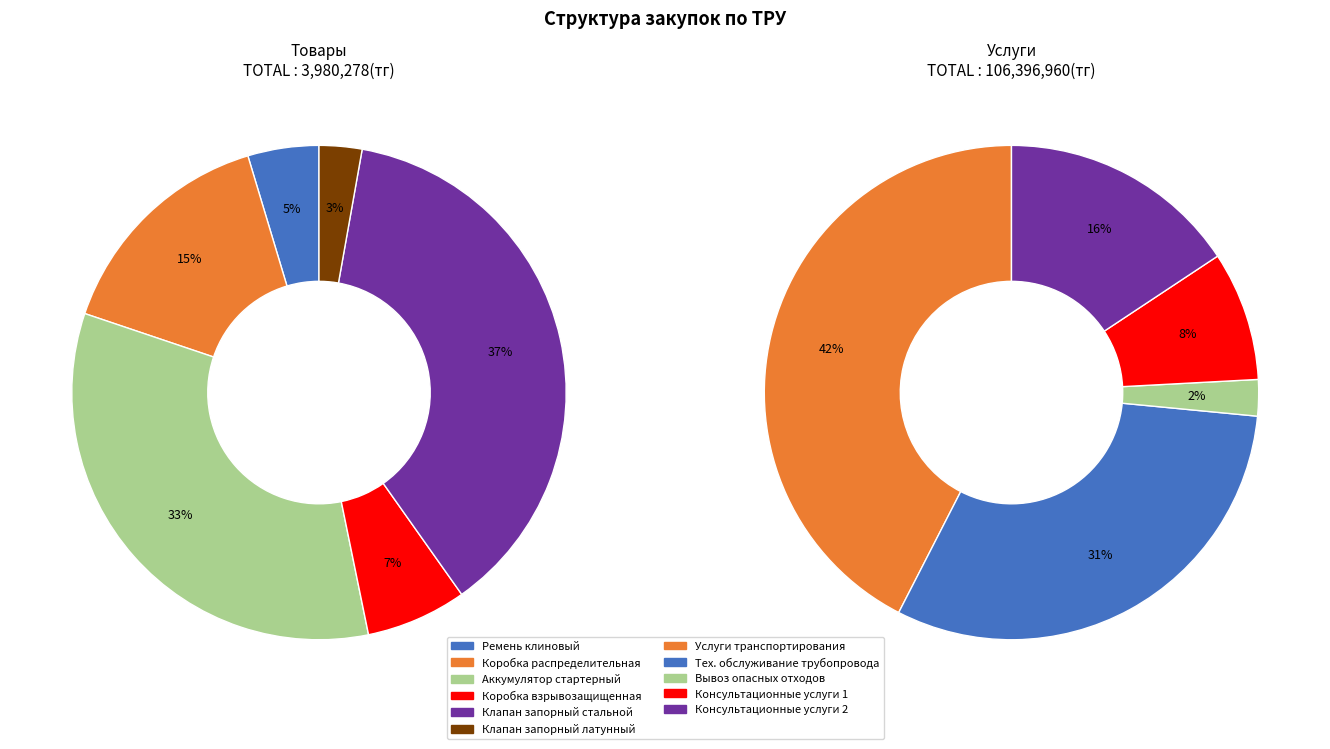

Is it true that Клапан запорный стальной is 51% of the pie?

False